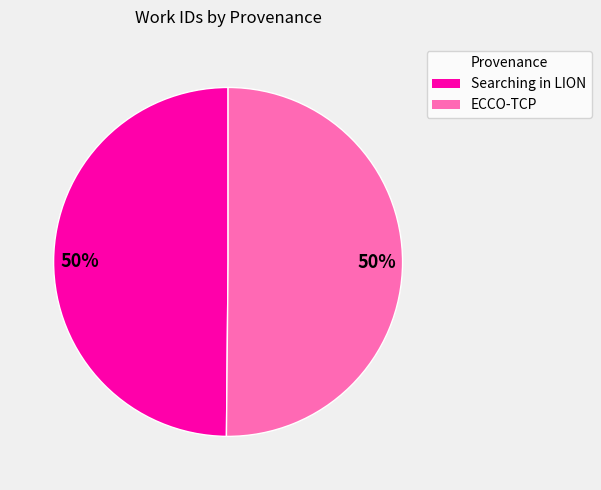

How many slices are in this pie chart?

2